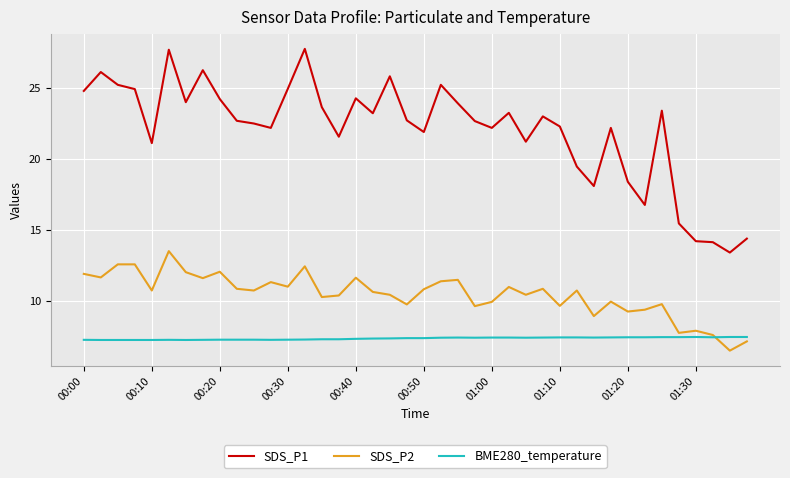

Rank the series by their maximum value, from lowest to highest.

BME280_temperature, SDS_P2, SDS_P1